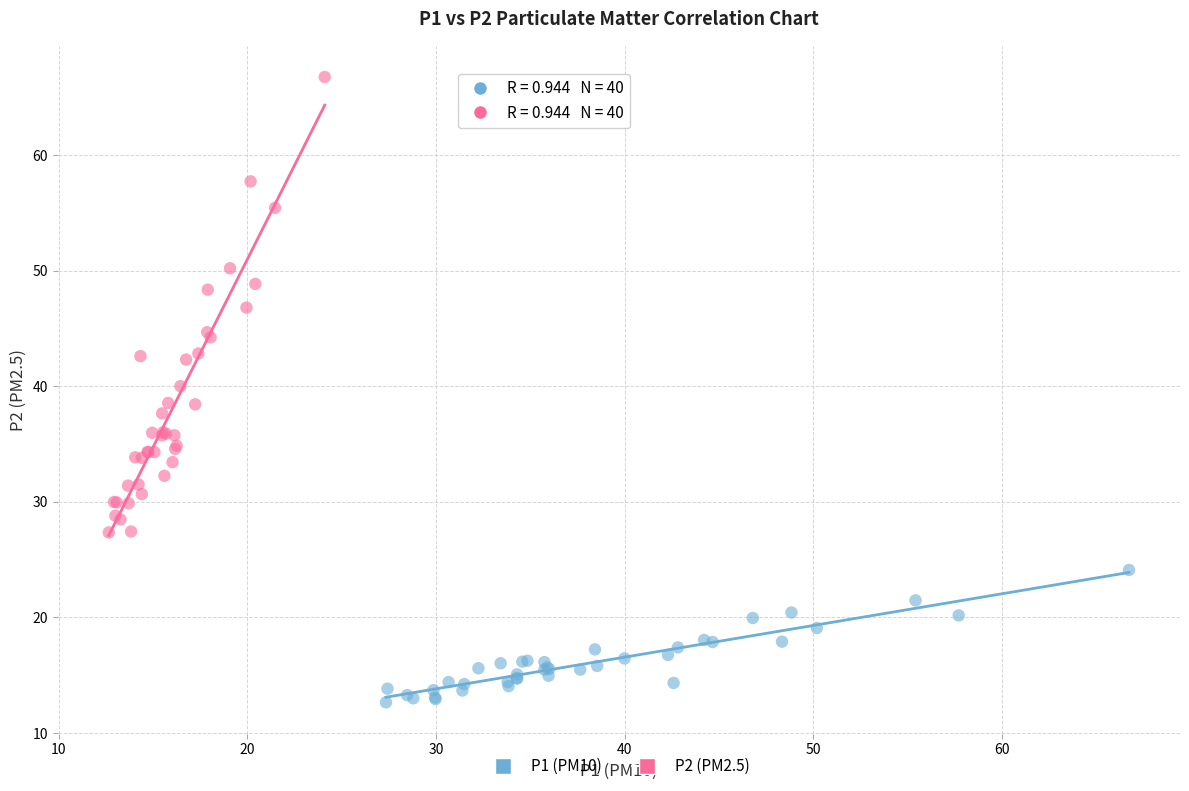

What are all the series names shown in the legend?

P1 (PM10), P2 (PM2.5)